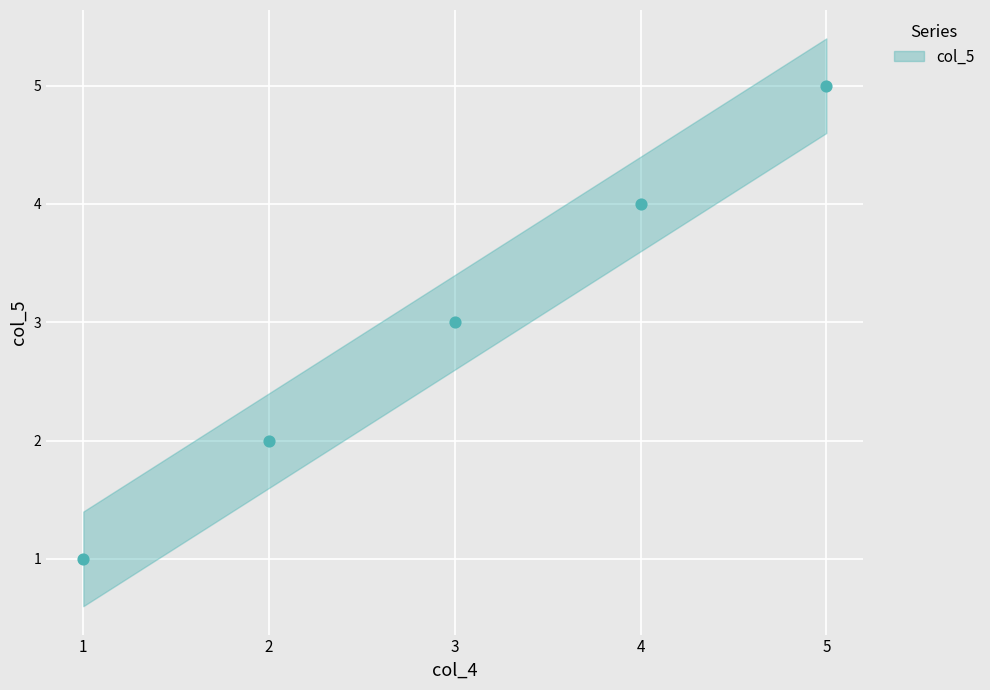

What is the average Y value?

3